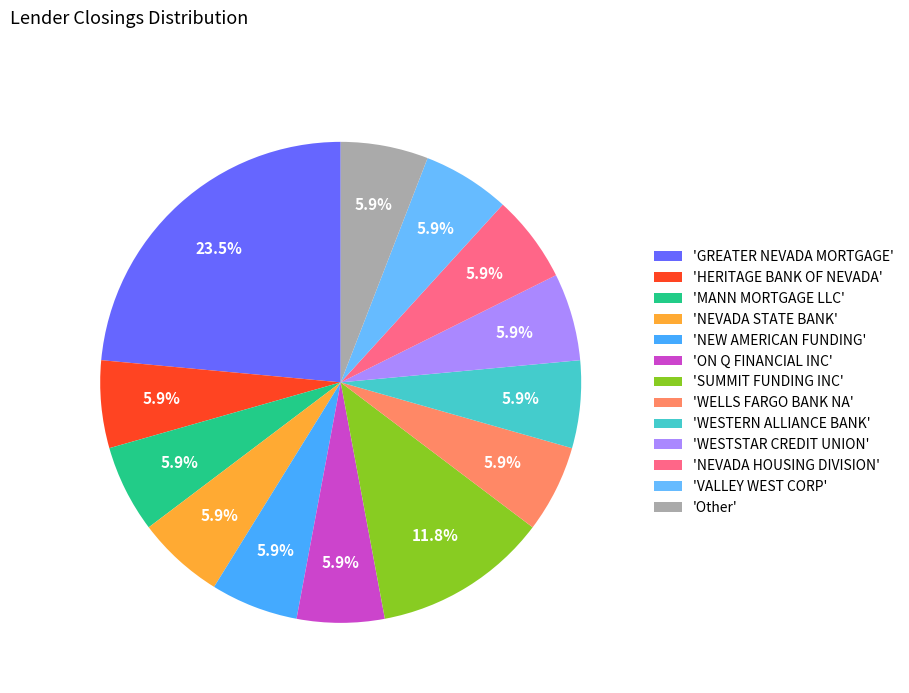

Rank the categories by value from highest to lowest.

GREATER NEVADA MORTGAGE, SUMMIT FUNDING INC, HERITAGE BANK OF NEVADA, MANN MORTGAGE LLC, NEVADA STATE BANK, NEW AMERICAN FUNDING, ON Q FINANCIAL INC, WELLS FARGO BANK NA, WESTERN ALLIANCE BANK, WESTSTAR CREDIT UNION, NEVADA HOUSING DIVISION, VALLEY WEST CORP, Other